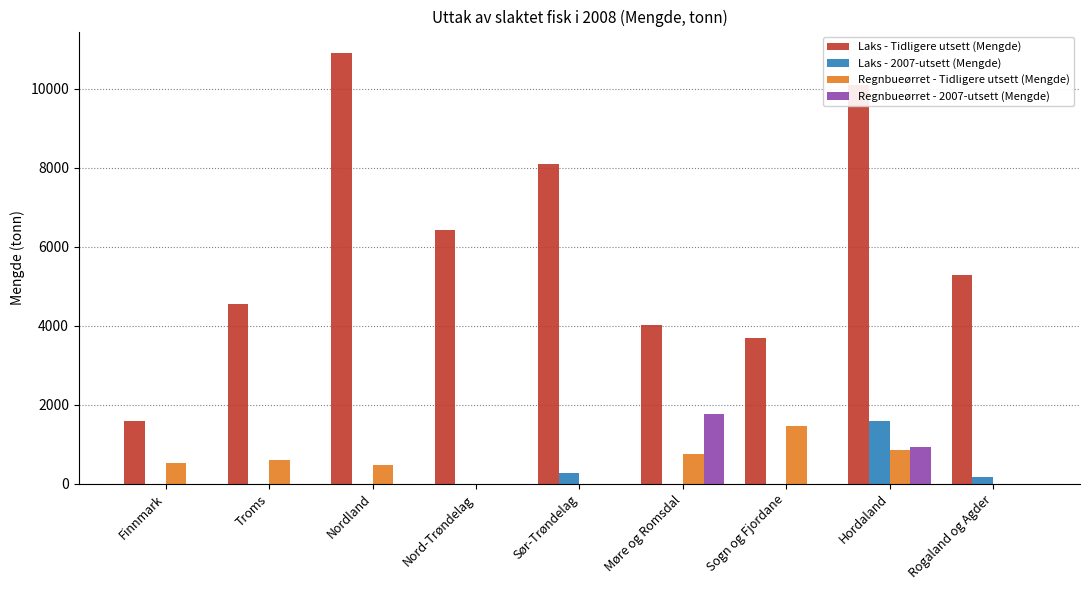

What is the difference between the Regnbueørret - 2007-utsett (Mengde) values at Møre og Romsdal and Finnmark?

1775.9